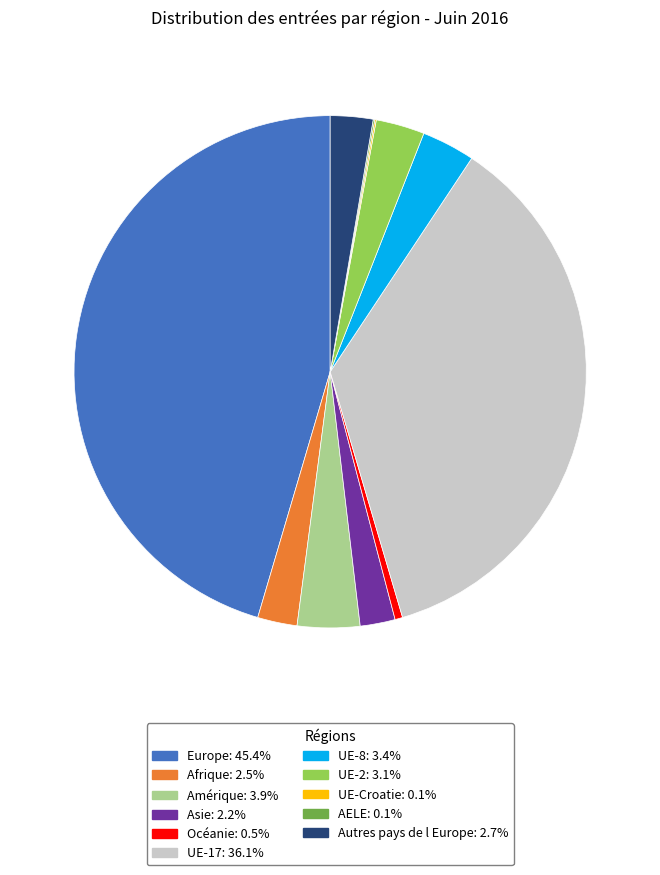

Does UE-2: 3.1% represent more than half of the total?

No